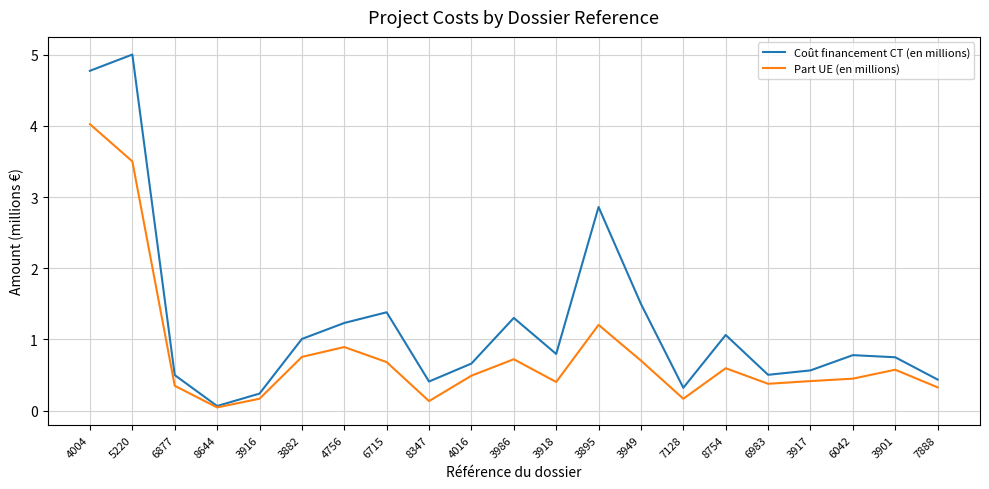

What is the difference between the Coût financement CT (en millions) values at 6715 and 4004?

3.4